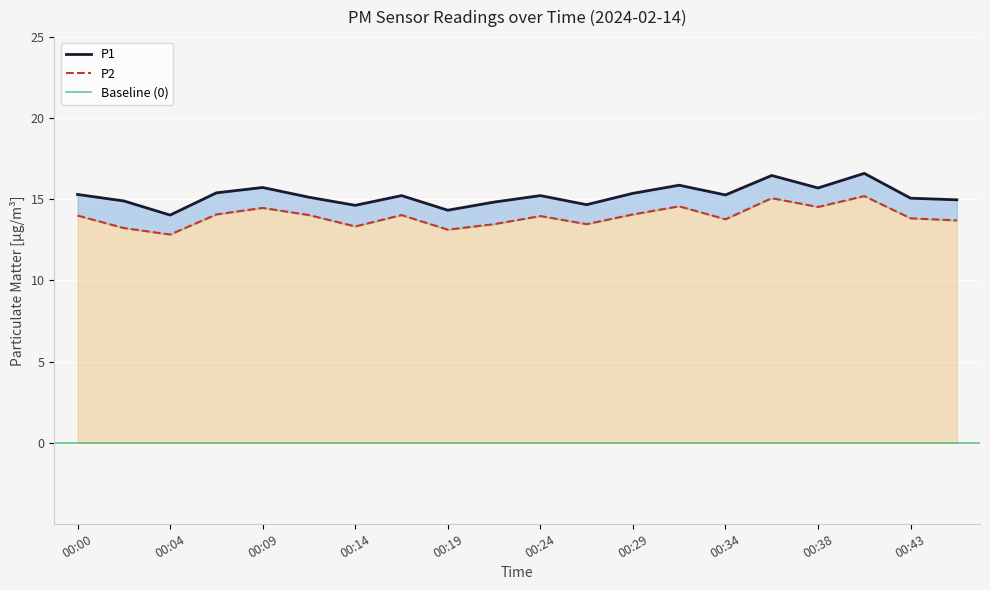

True or false: P2 has a value of 9.5 at 00:24.

False